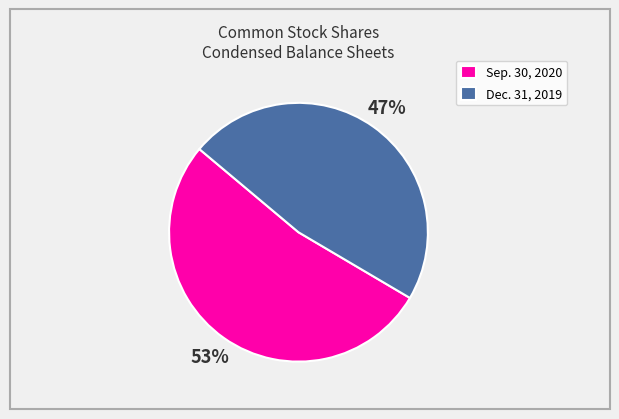

Does Dec. 31, 2019 represent more than half of the total?

No